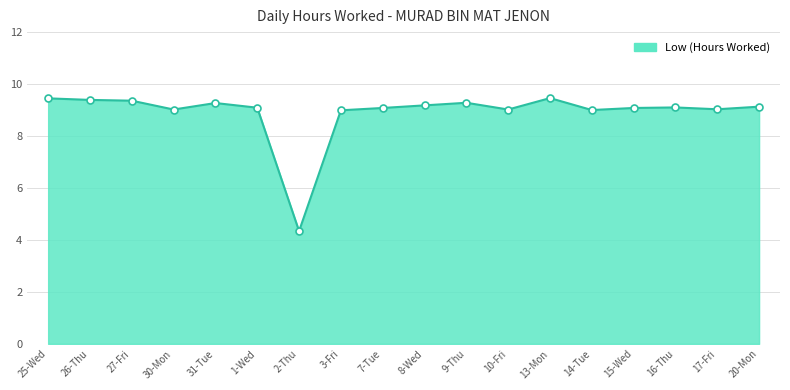

The value at 27-Fri is 9.4. True or false?

True